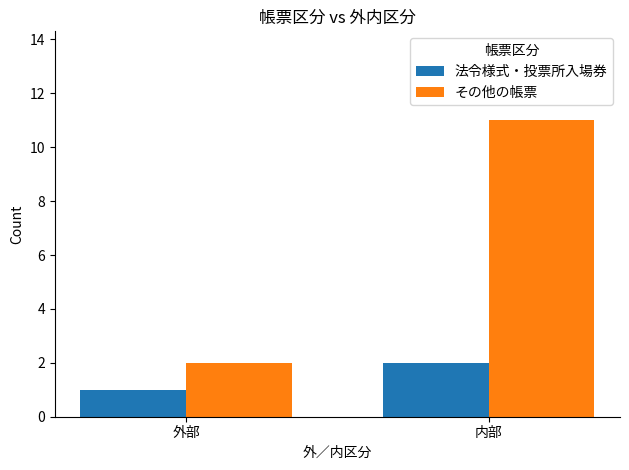

Reading left to right, what are all the values shown in this chart?

法令様式・投票所入場券: 1	2
その他の帳票: 2	11